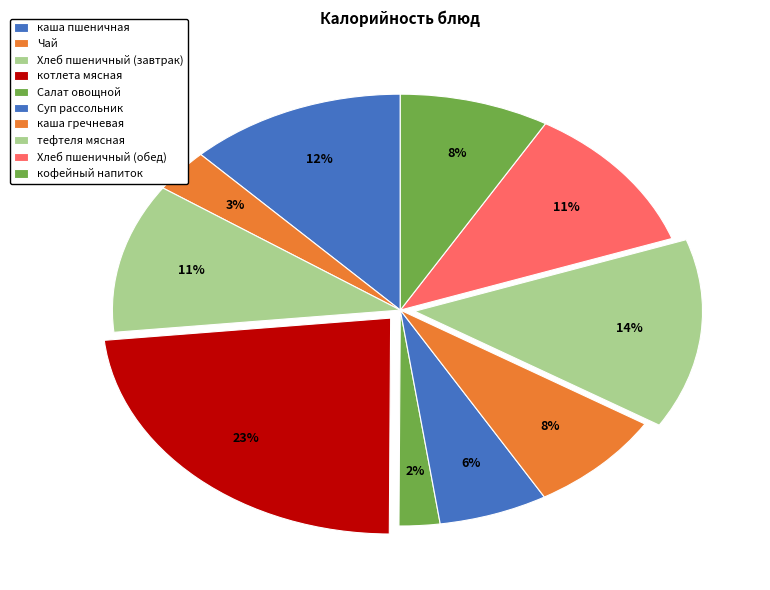

What portion of the pie excludes Суп рассольник?

93.9%